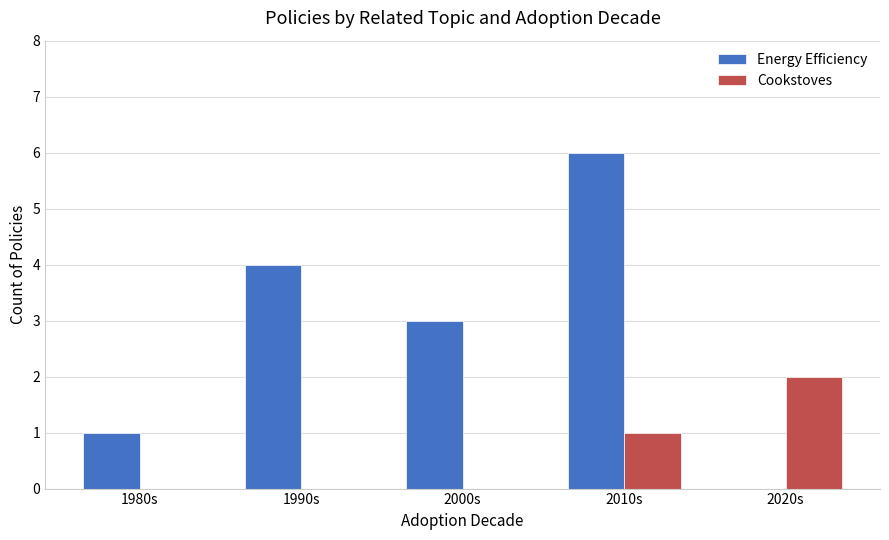

What is the maximum value for Energy Efficiency?

6